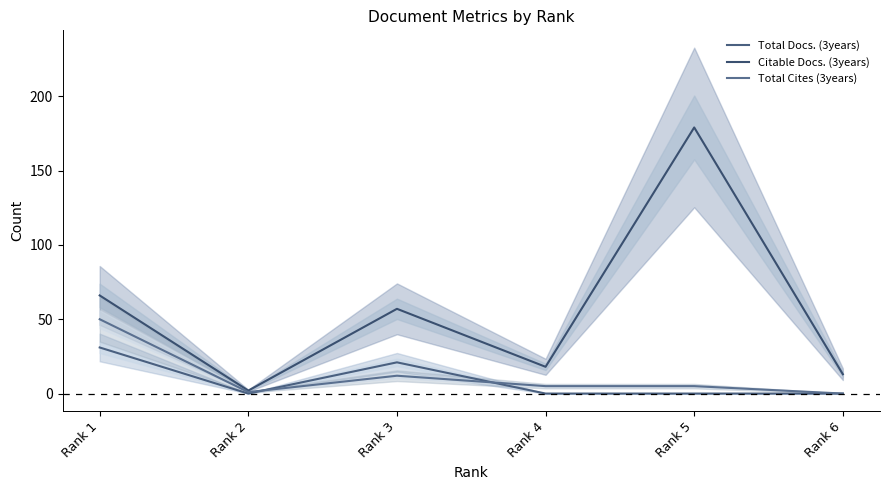

After their last crossing, which series has the higher values: Total Cites (3years) or Total Docs. (3years)?

Total Cites (3years)